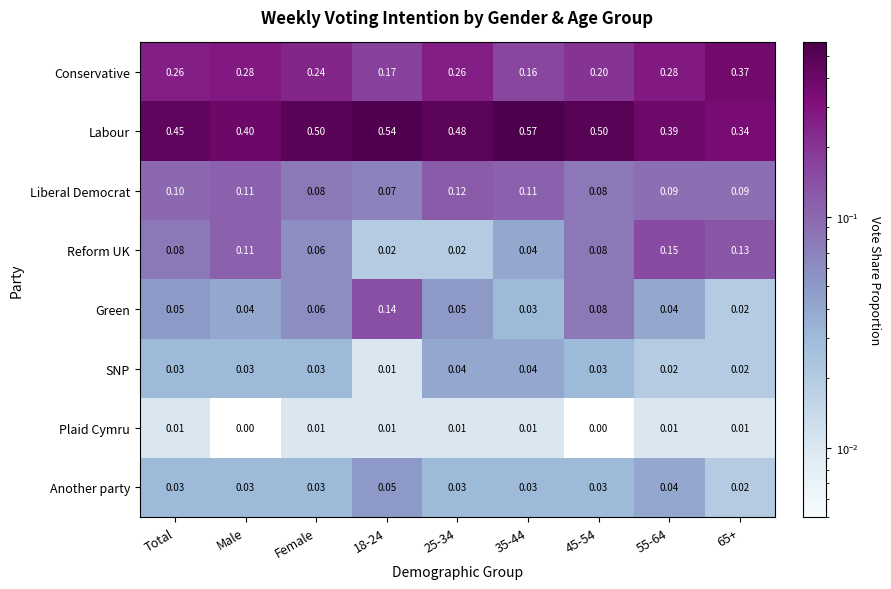

Which series has the largest range (max minus min)?

Labour